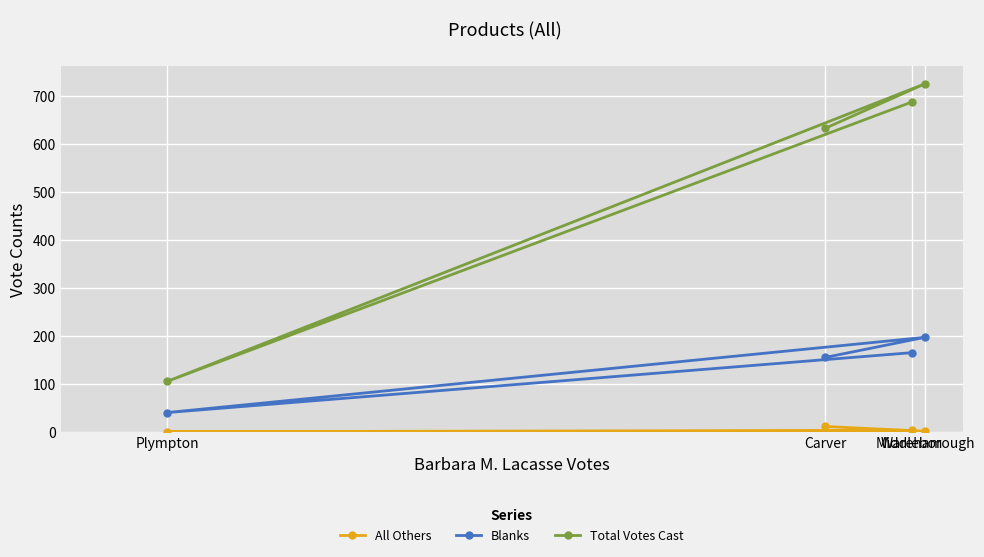

Reading right to left, extract all data points from this chart.

All Others: Wareham=3	Plympton=0	Middleborough=1	Carver=11
Blanks: Wareham=165	Plympton=40	Middleborough=197	Carver=155
Total Votes Cast: Wareham=688	Plympton=105	Middleborough=726	Carver=633